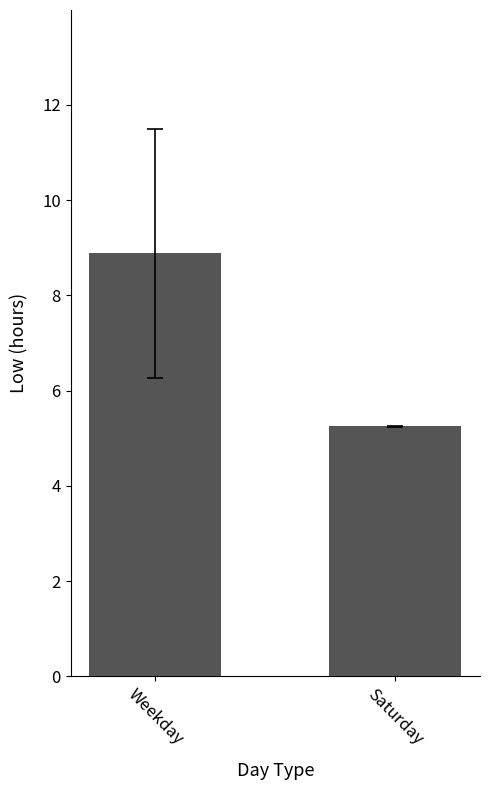

What is the maximum value shown in the chart?

8.9